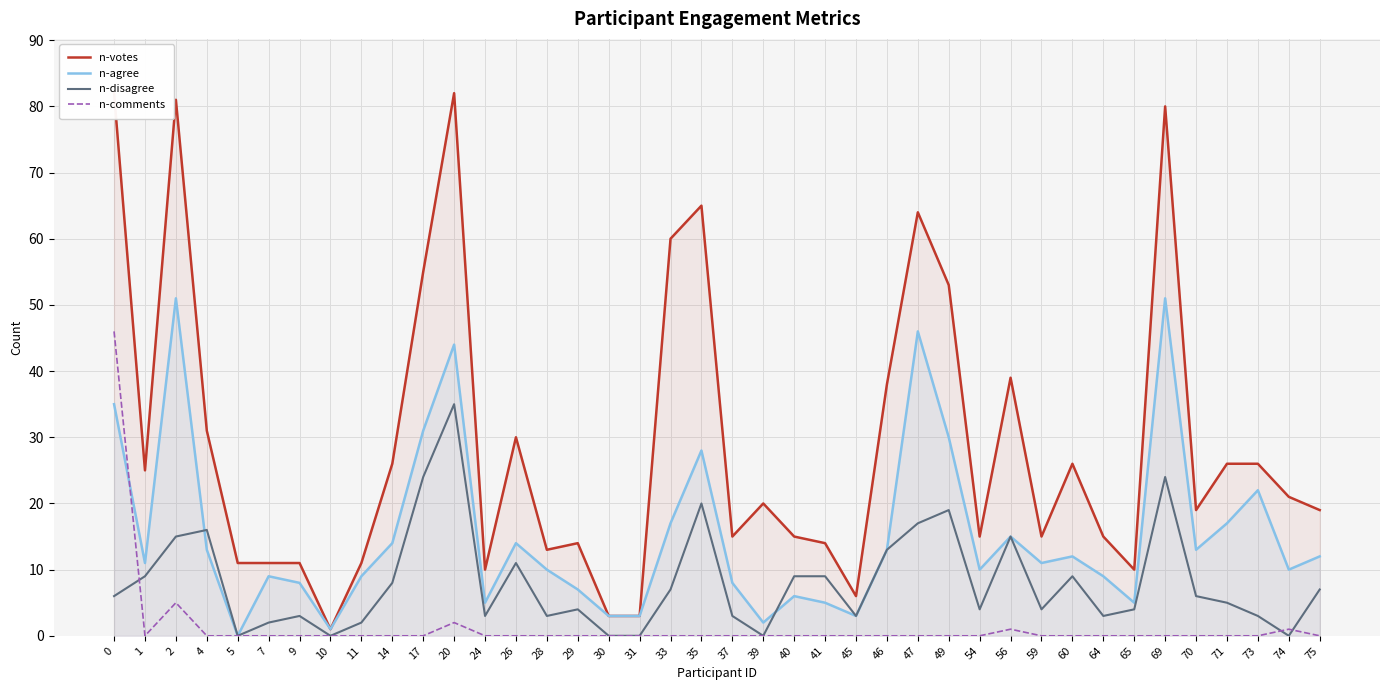

How many lines are shown in the chart?

4